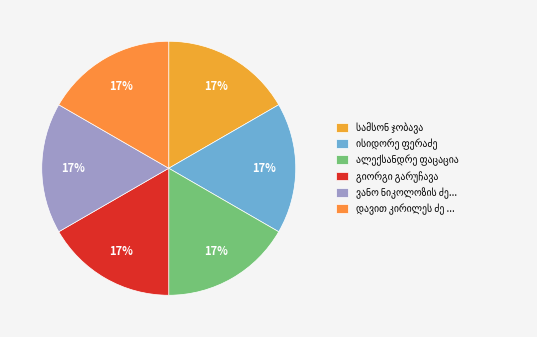

How much of the chart is everything except ისიდორე ფერაძე?

83.3%